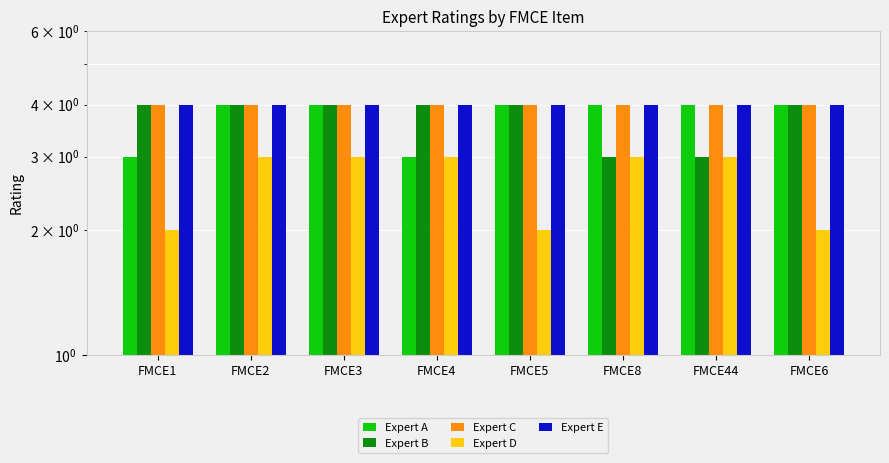

How many bars are there in each group?

5